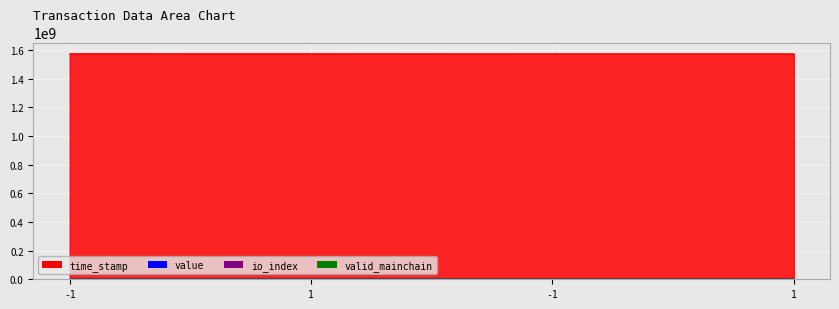

At which label is value closest to 112?

-1